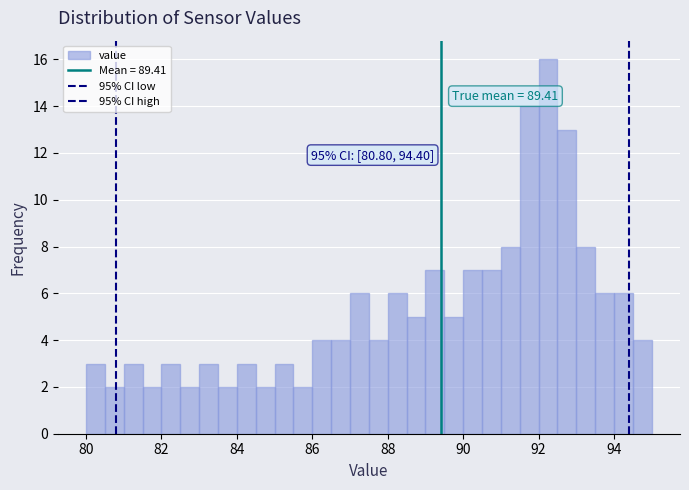

Around what value on the x-axis is the tallest bar? Give the approximate position of its centre, as read against the axis.

92.2